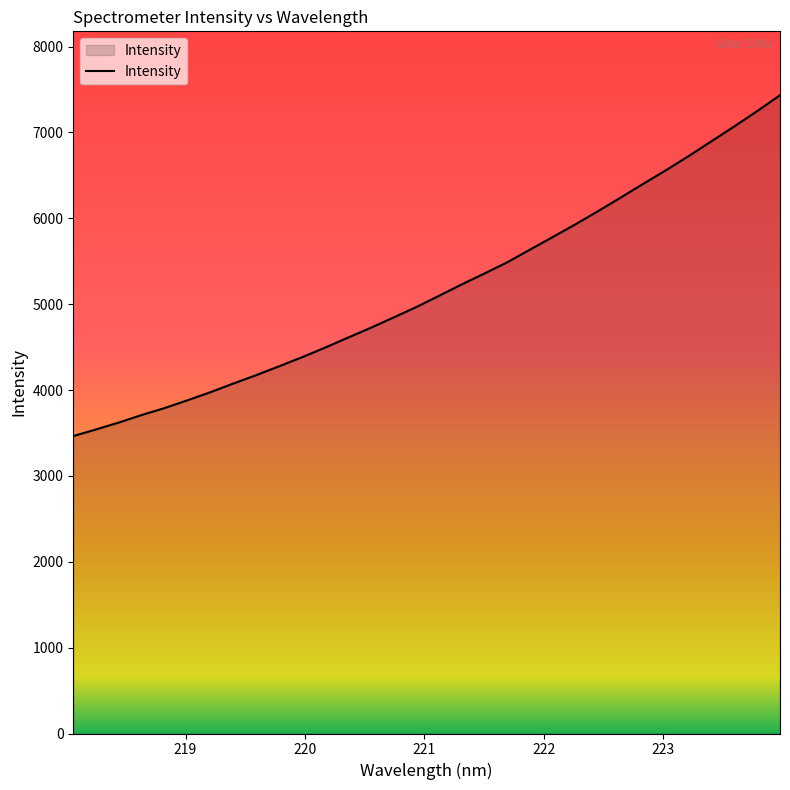

What is the smallest value displayed?

3463.9